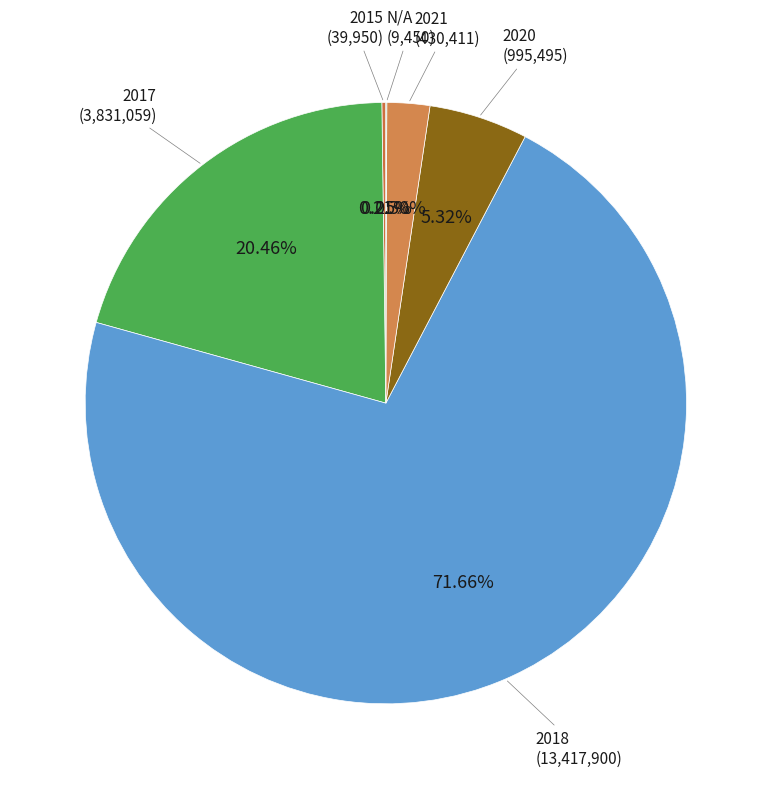

The 2018 slice represents 1% of the pie. True or false?

False